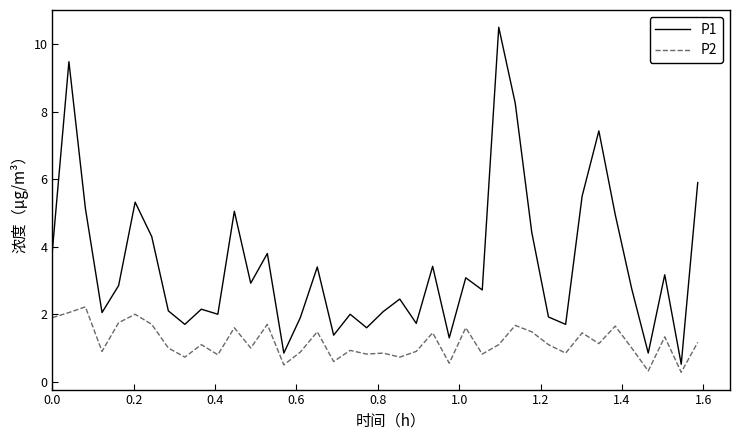

True or false: P2 and P1 intersect in this chart.

False